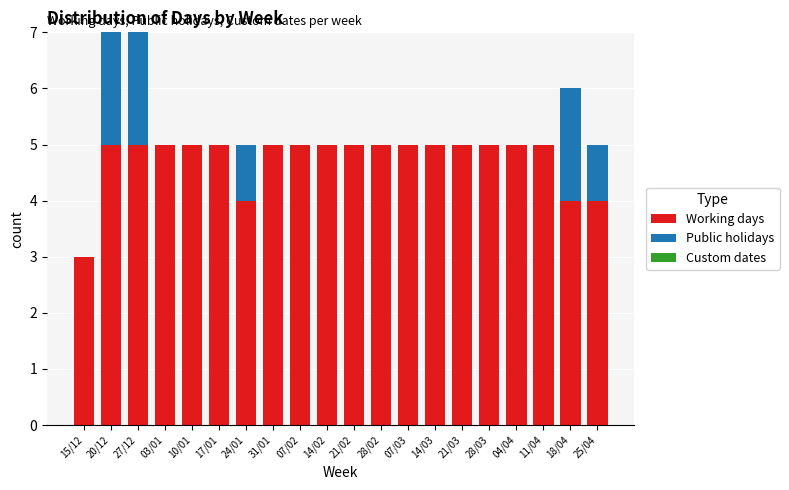

Does the chart contain stacked bars?

Yes